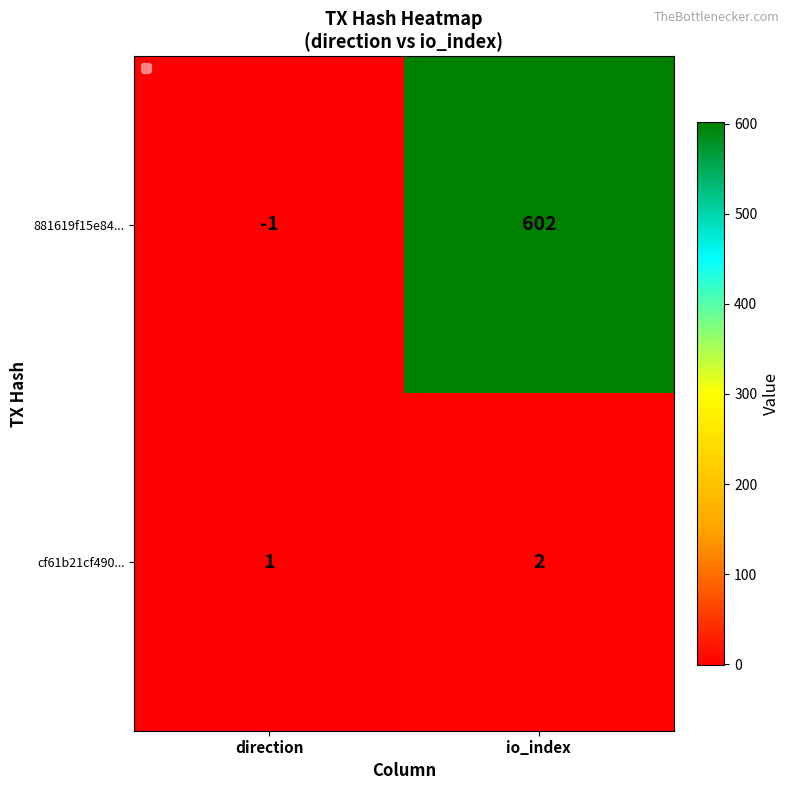

Rank the categories by cf61b21cf490... value from highest to lowest.

io_index, direction